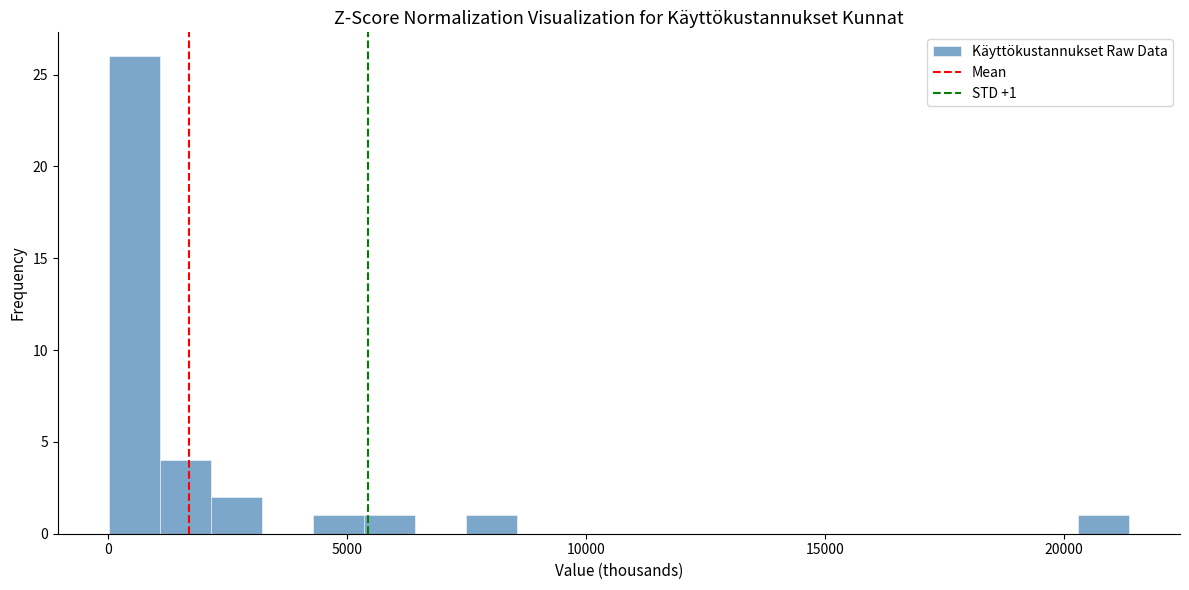

Read against the x-axis, roughly where is the centre of the tallest bar?

500